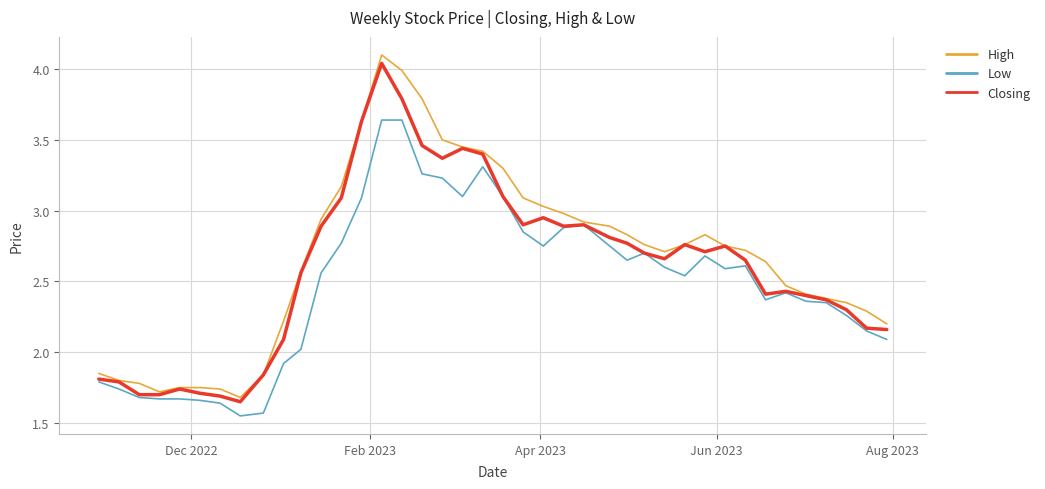

Which series has the largest range (max minus min)?

High